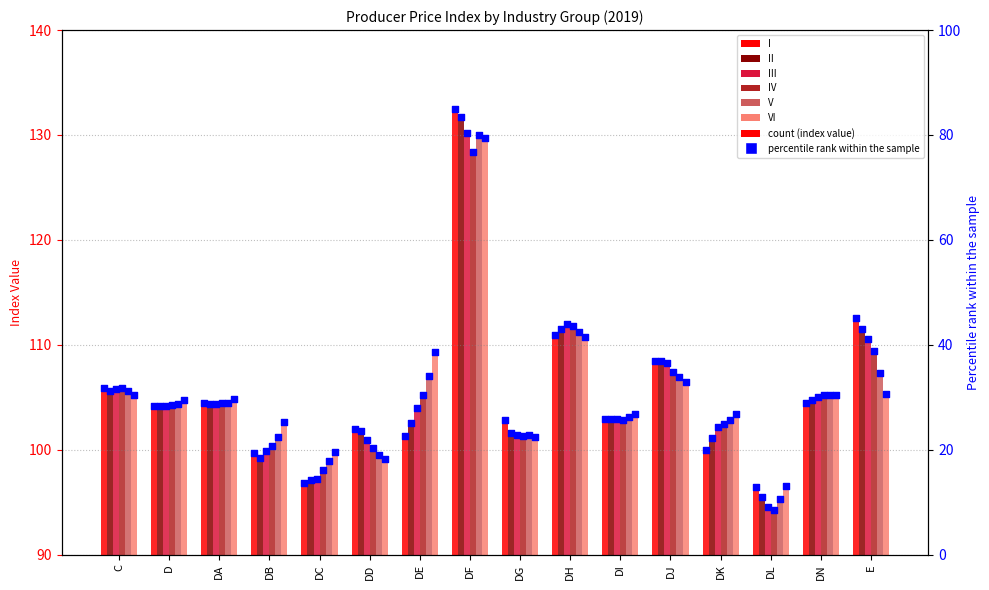

Which series reaches the maximum Y coordinate?

I